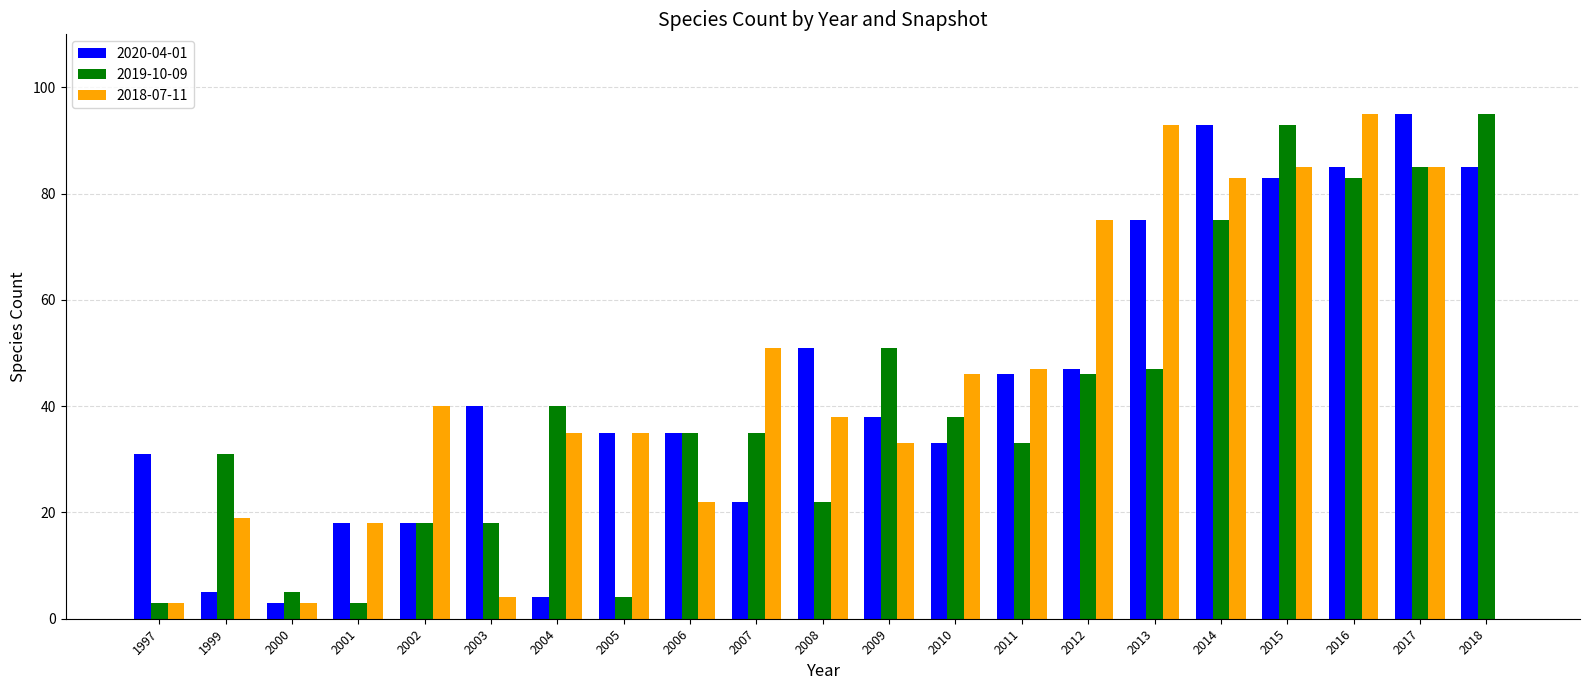

What is the sum of all 2019-10-09 values?

860